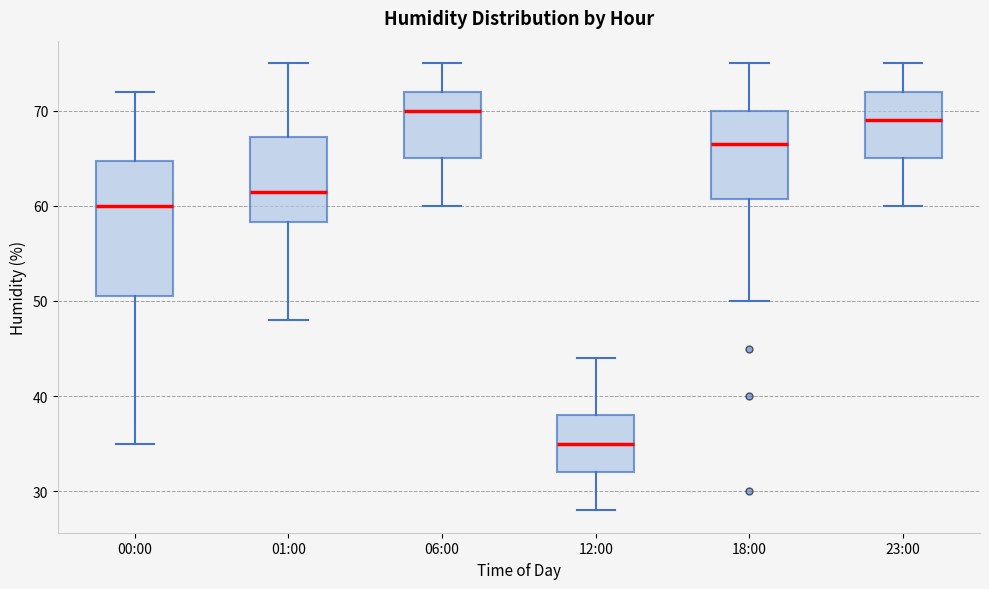

Reading left to right, transcribe this box plot: for each box, give where its median line is, the range the box spans, and where its two whiskers end, as read against the y-axis. The values are not printed on the chart, so give them approximately, as read against the axis.

00:00: median 60, box 51 to 65, whiskers 35 to 72
01:00: median 62, box 58 to 67, whiskers 48 to 75
06:00: median 70, box 65 to 72, whiskers 60 to 75
12:00: median 35, box 32 to 38, whiskers 28 to 44
18:00: median 67, box 61 to 70, whiskers 50 to 75
23:00: median 69, box 65 to 72, whiskers 60 to 75